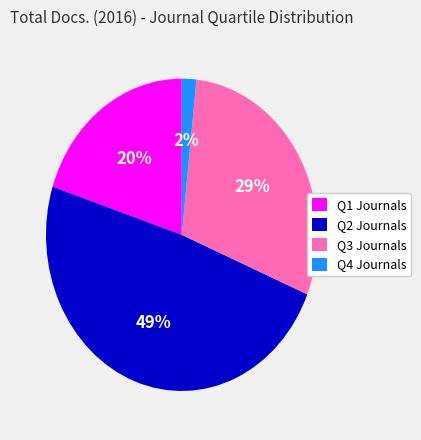

To the nearest percent, what is the average slice percentage?

25%